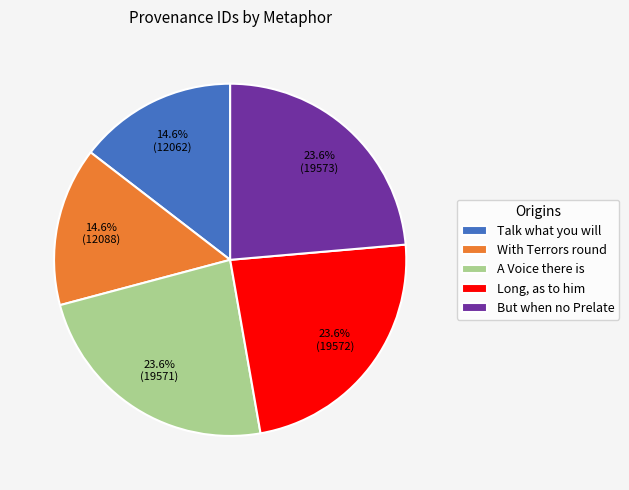

What is the total percentage of Long, as to him and A Voice there is?

47.2%